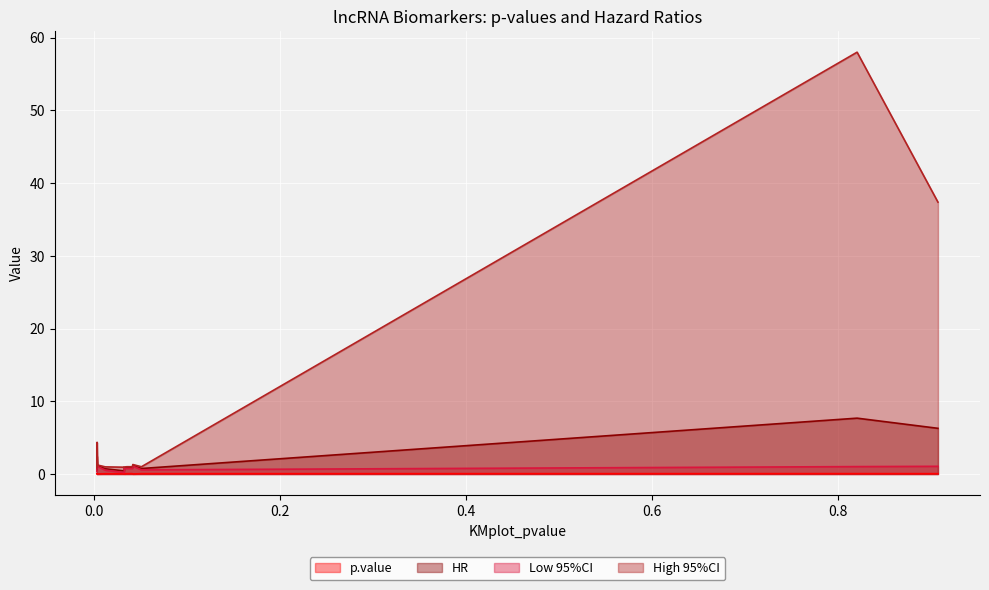

At which category is the sum across all series the highest?

LINC01028